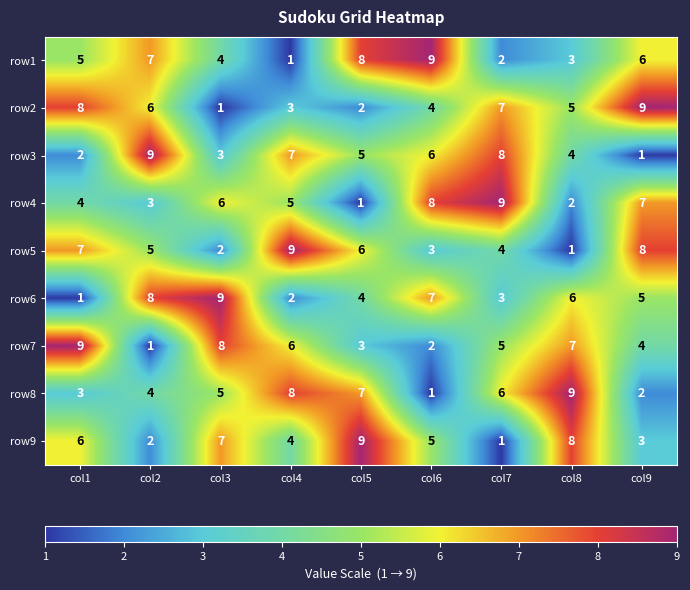

What is the average value of the row8 series?

5